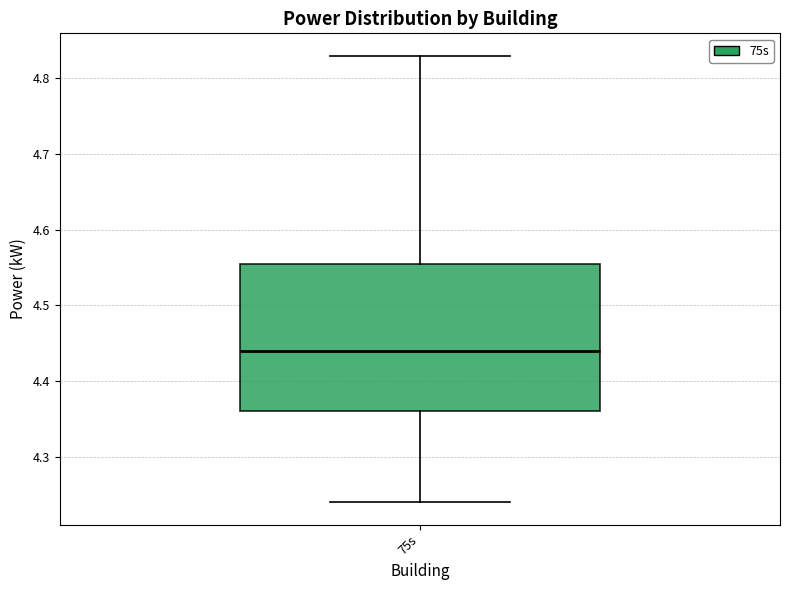

Where is the lower edge of the box for 75s on the y-axis? The values are not printed on the chart, so give them approximately, as read against the axis.

4.36